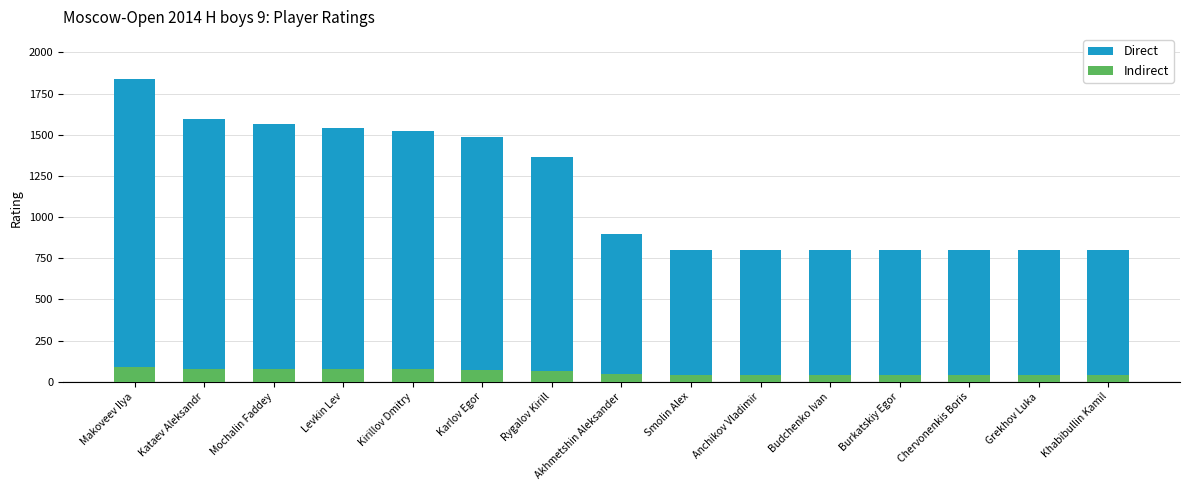

Between Budchenko Ivan and Grekhov Luka, which series saw the biggest shift?

Direct